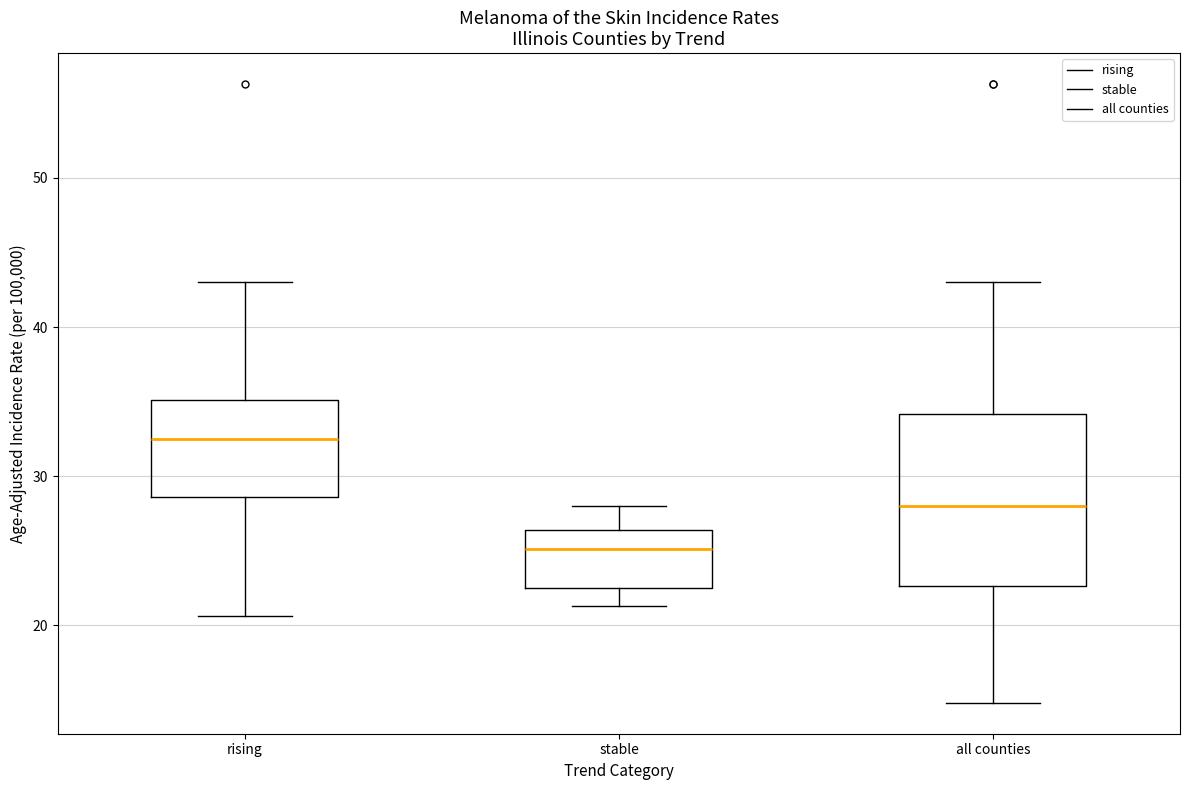

Where does the median line of the box for rising sit on the y-axis? The values are not printed on the chart, so give them approximately, as read against the axis.

33